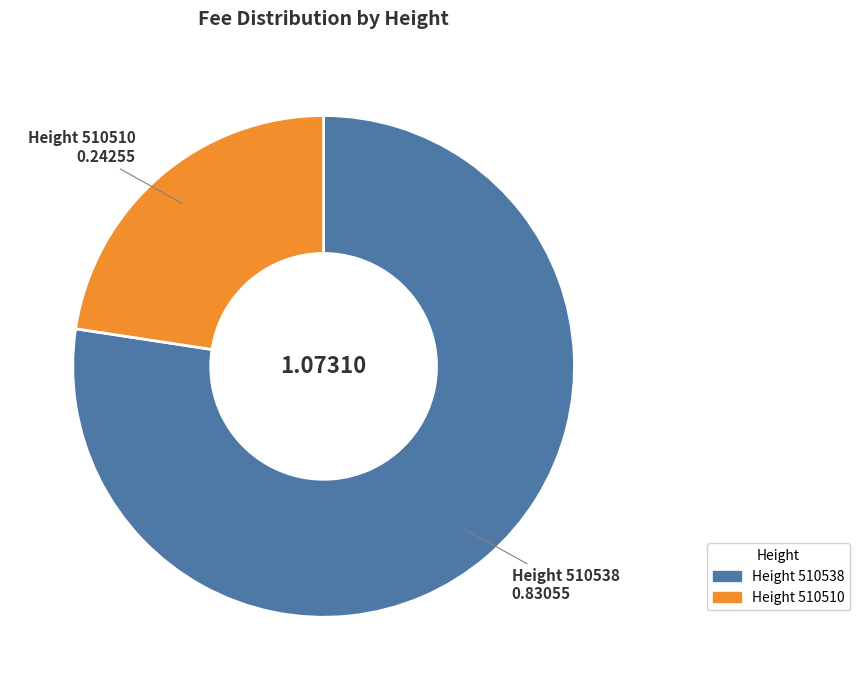

Does any single category account for the majority?

Yes